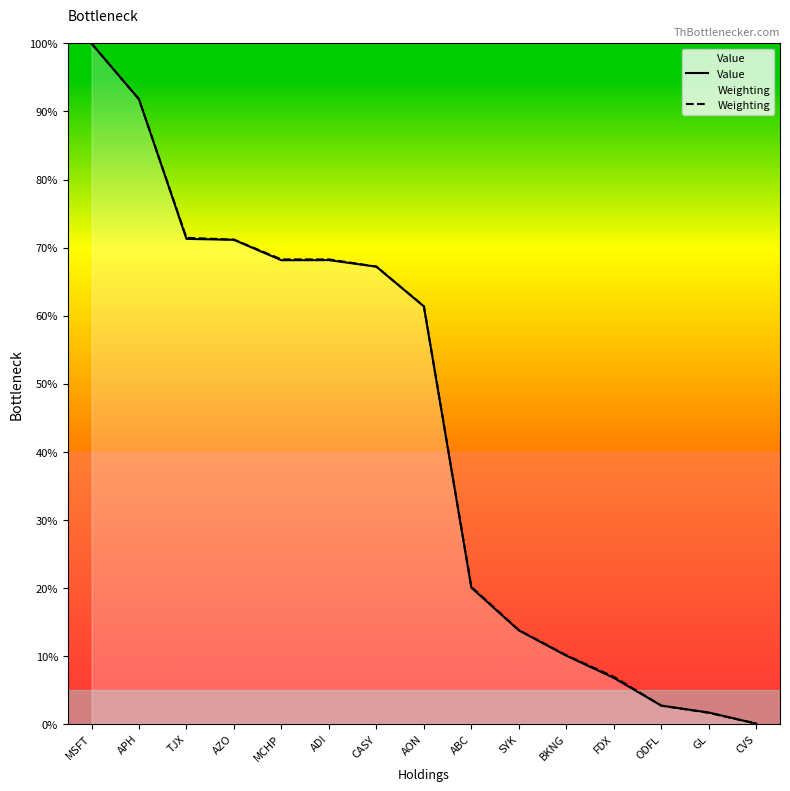

What is the label of the 8th point from the right?

AON